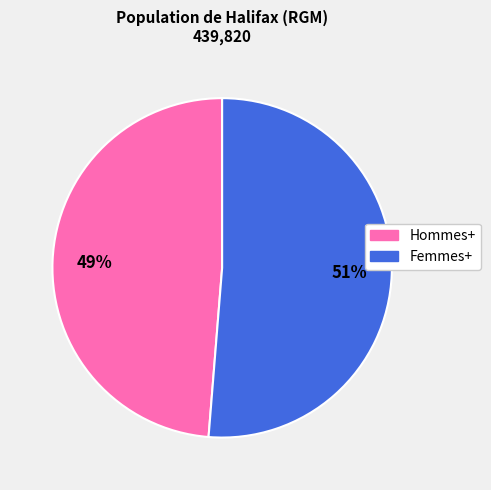

Rank the categories by value from lowest to highest.

Hommes+, Femmes+